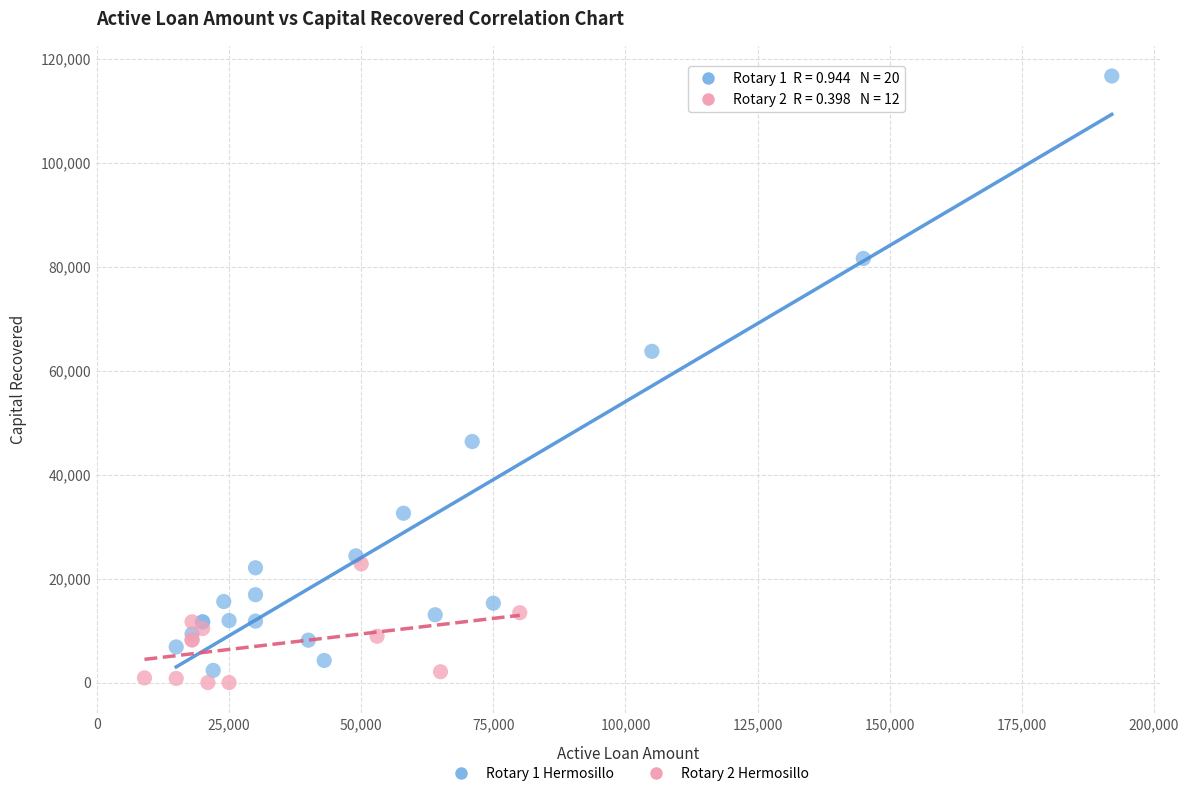

Which series reaches the minimum Y coordinate?

Rotary 2 Hermosillo